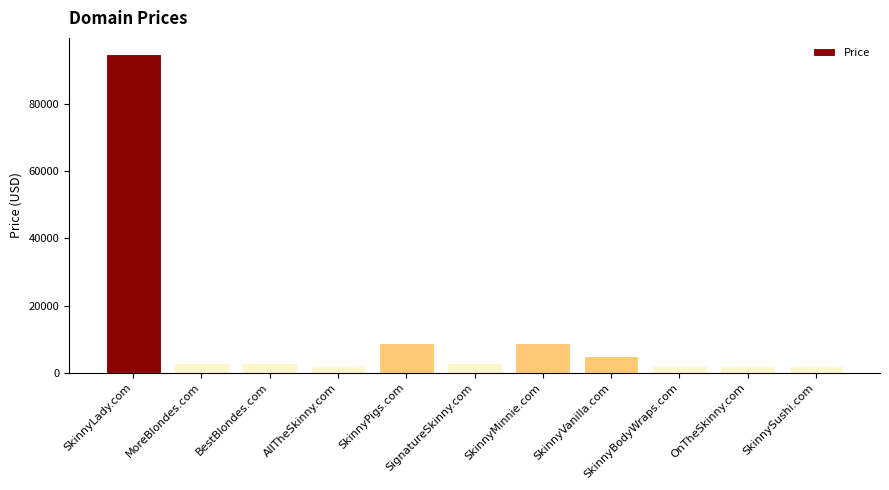

What is the label of the 6th bar from the left?

SignatureSkinny.com